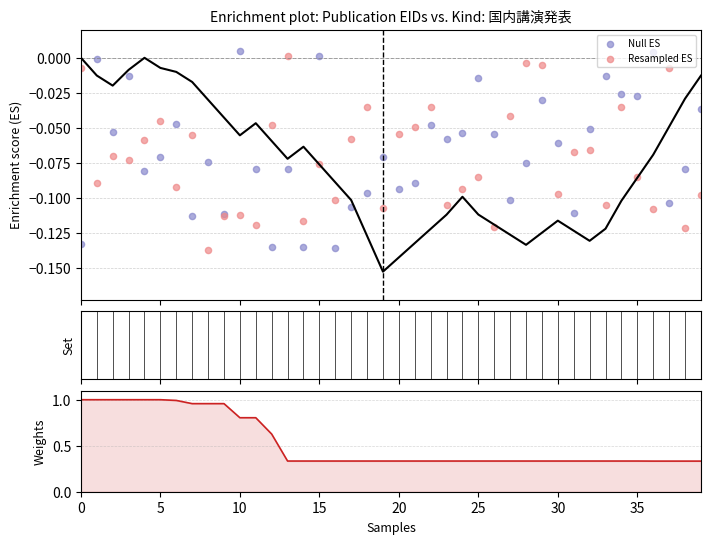

Which series reaches the minimum Y coordinate?

Resampled ES